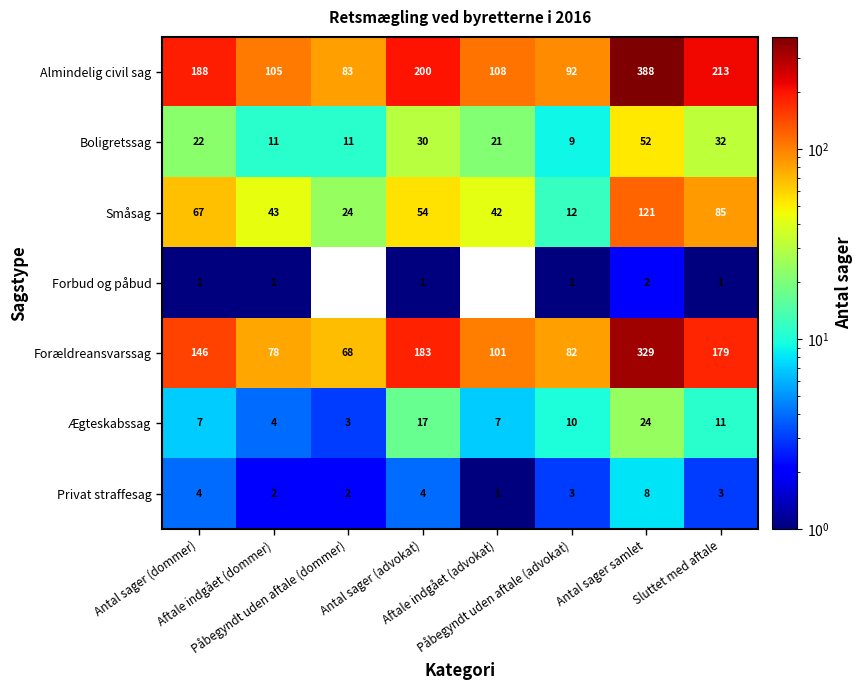

True or false: Almindelig civil sag has a value of 37.5 at Aftale indgået (dommer).

False